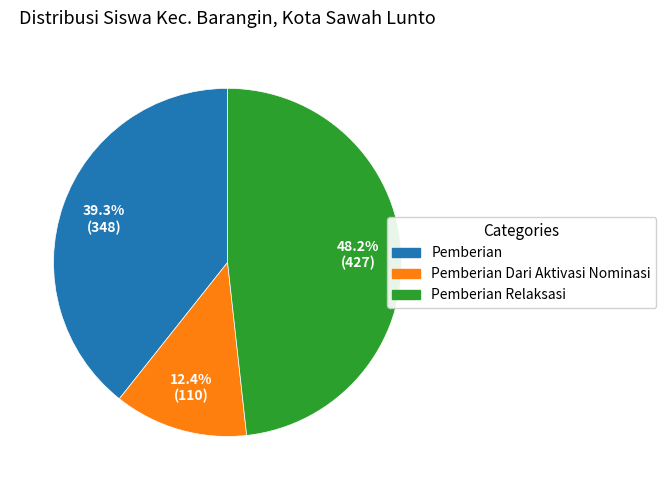

Does any single category account for the majority?

No